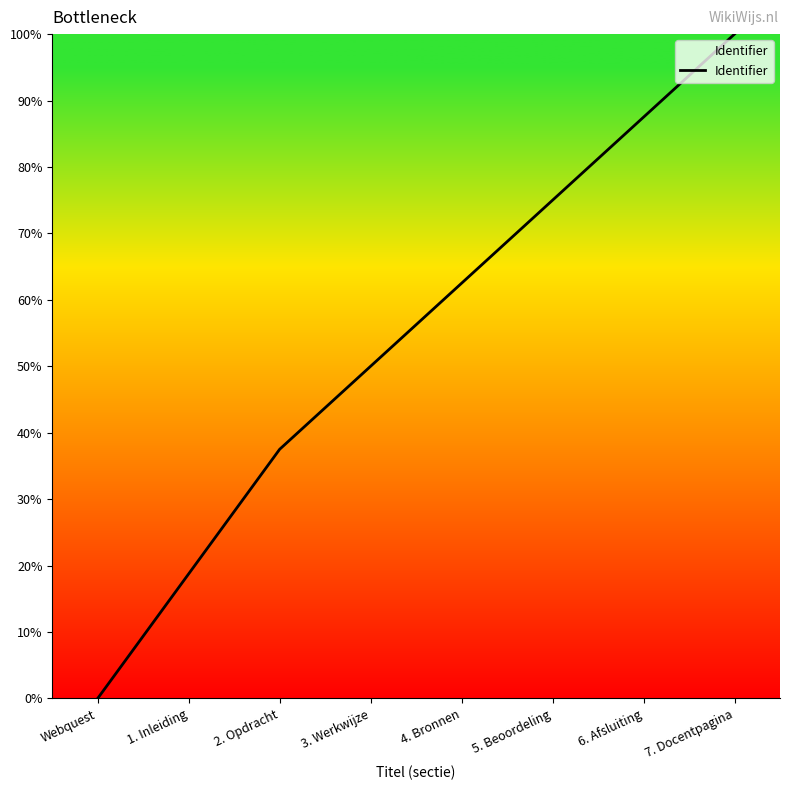

How many values are below 62?

4